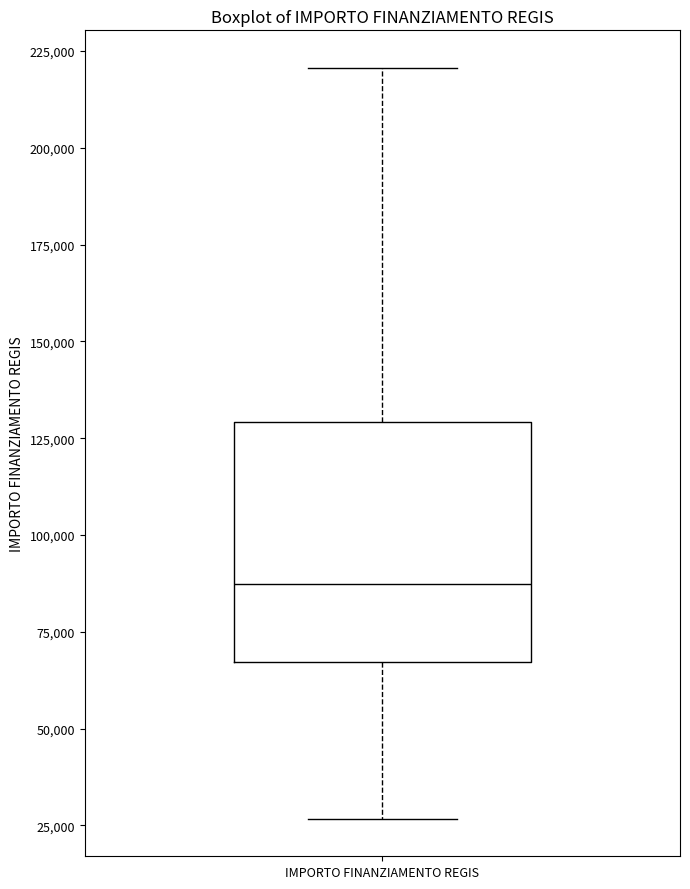

Transcribe this box plot: give where the median line is, the range the box spans, and where the two whiskers end, as read against the y-axis. The values are not printed on the chart, so give them approximately, as read against the axis.

median 85000, box 65000 to 130000, whiskers 25000 to 220000